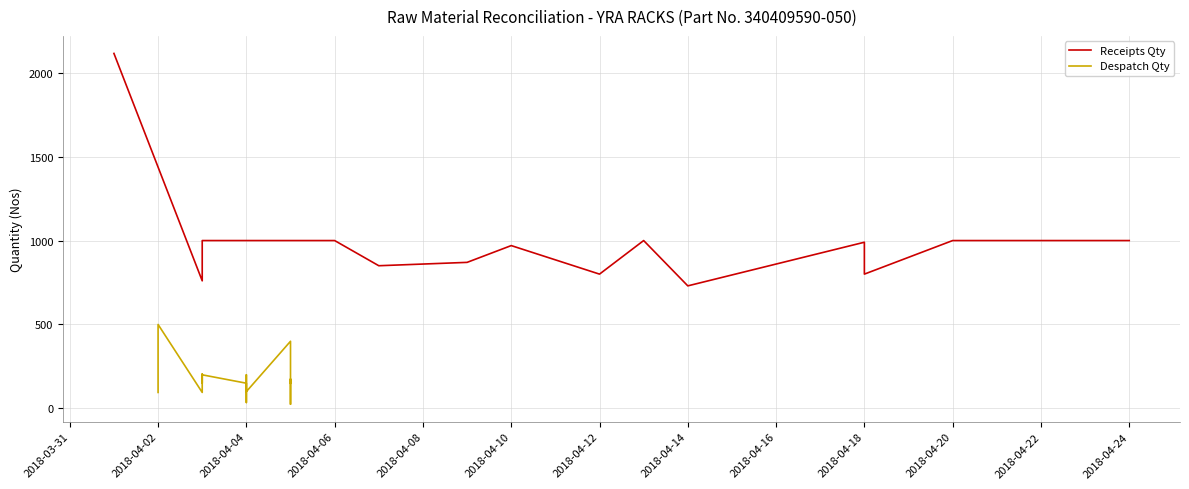

What are all the series names shown in the legend?

Receipts Qty, Despatch Qty